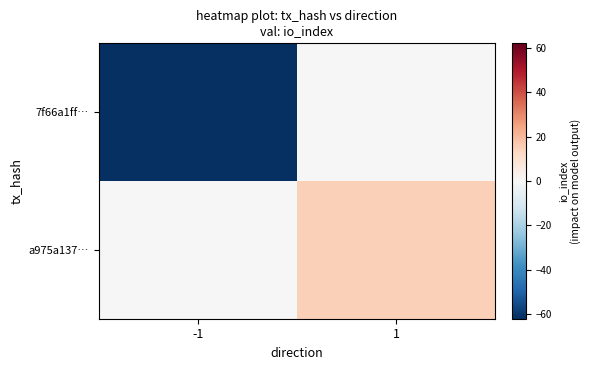

Which category has the lowest value across all series?

-1